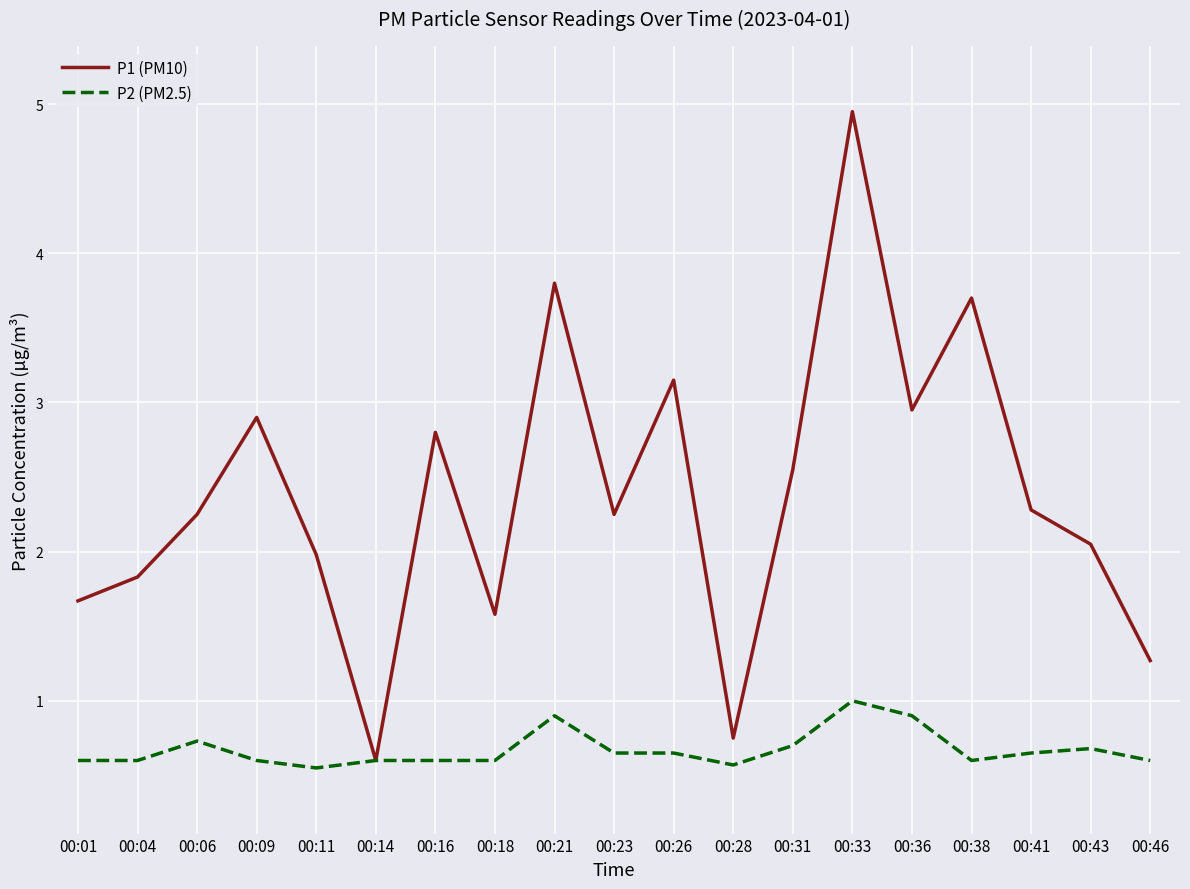

List the series in order of their peak value, lowest first.

P2 (PM2.5), P1 (PM10)